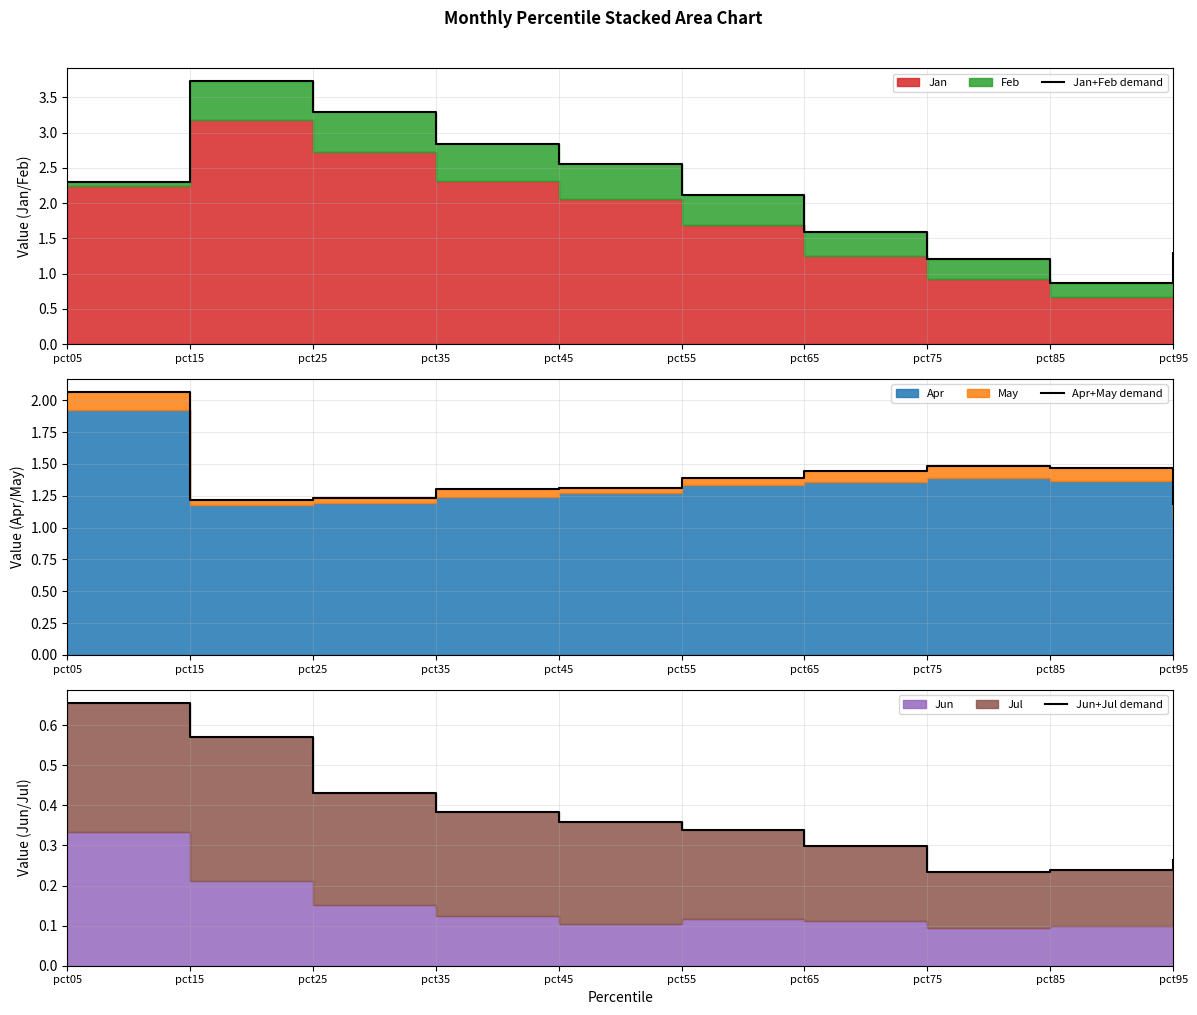

True or false: Jan+Feb demand has a value of 2.1 at pct55.

True